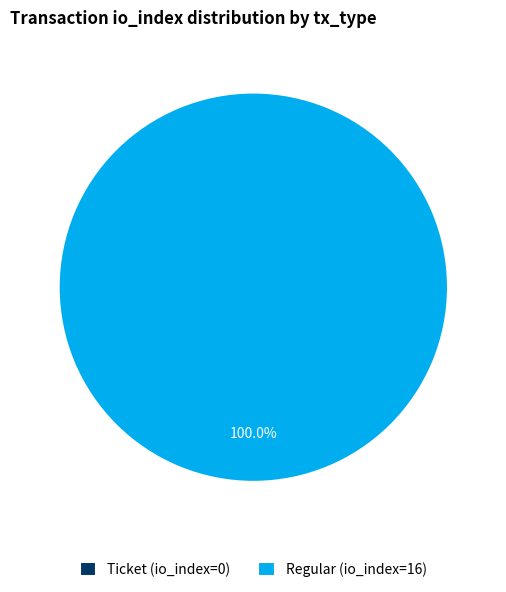

To the nearest percent, what is the combined percentage of Regular (io_index=16) and Ticket (io_index=0)?

100%